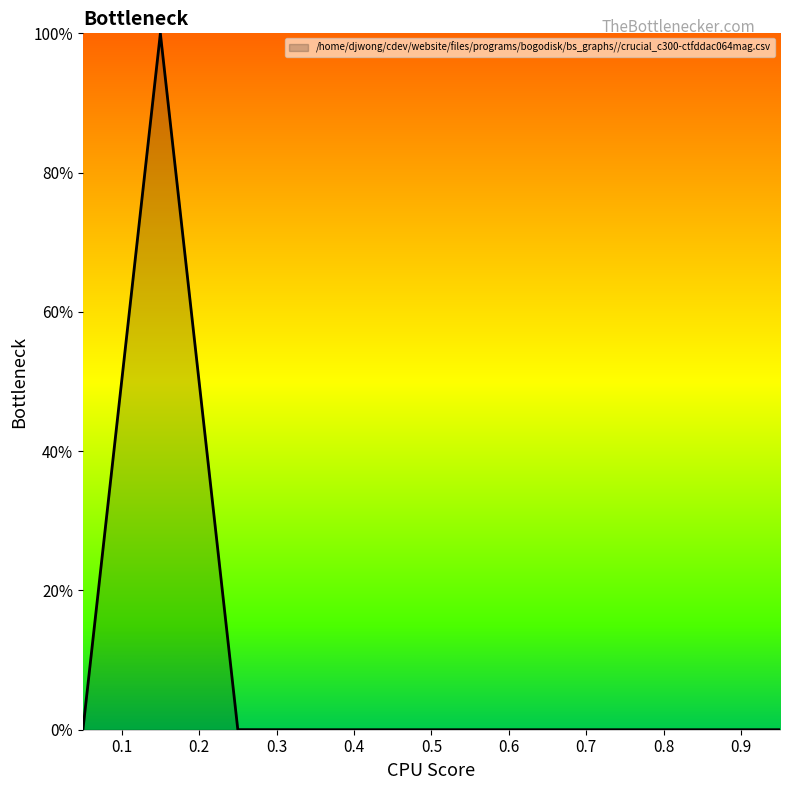

What is the maximum value shown in the chart?

100.0